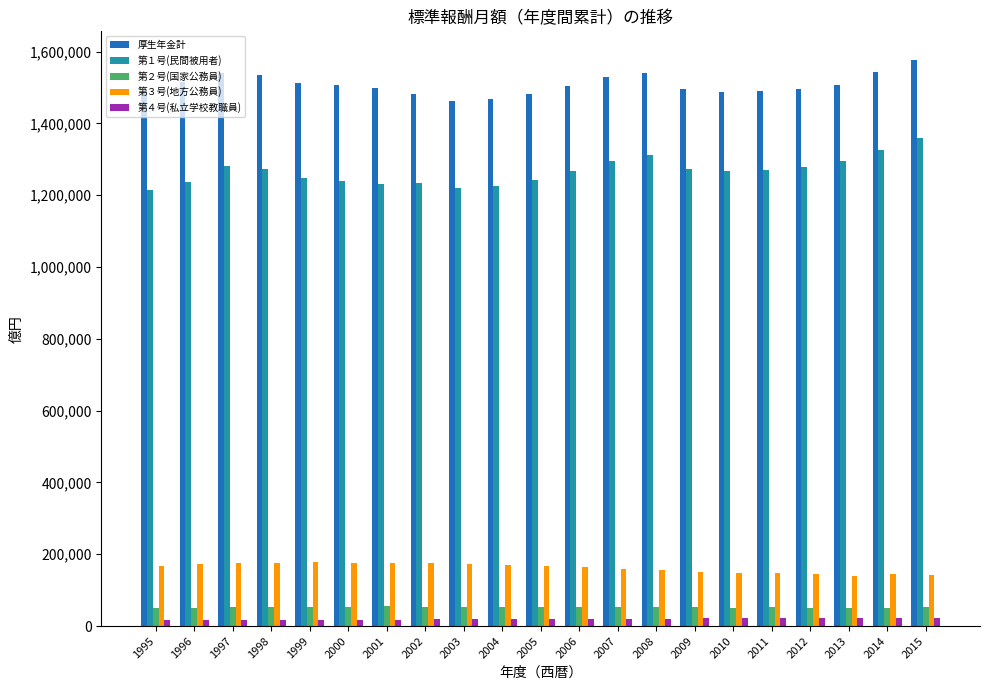

Read the 第４号(私立学校教職員) value at 1997.

17004